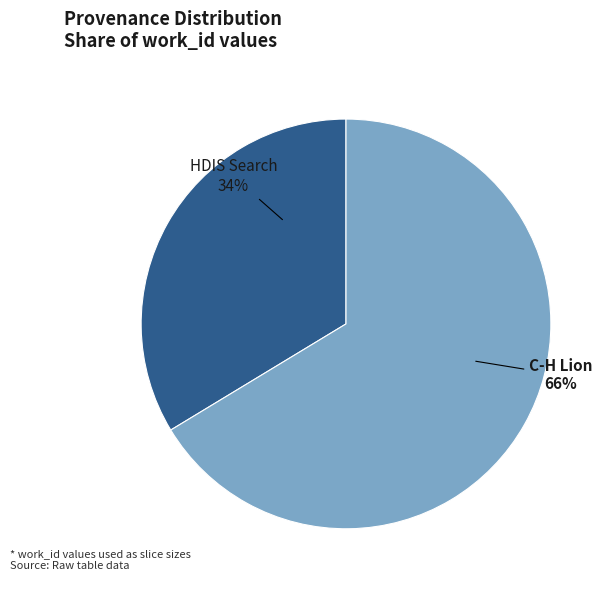

Which category accounts for the majority?

C-H Lion